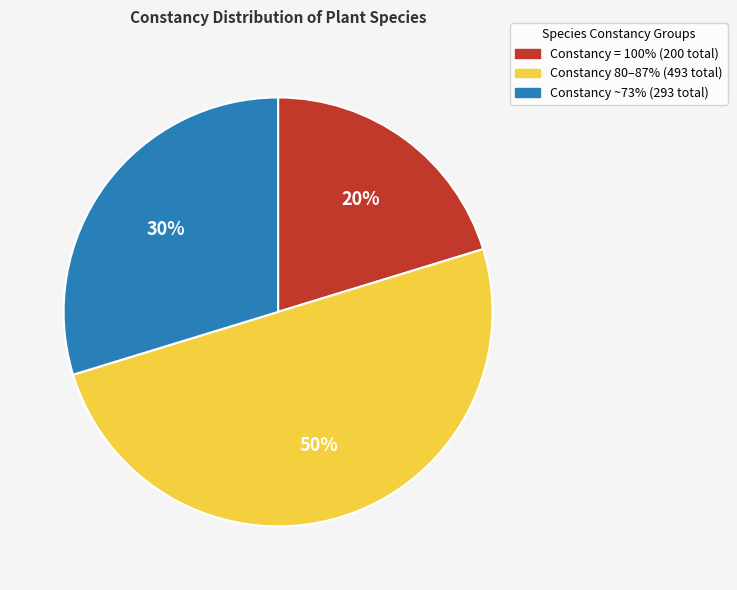

To the nearest percent, what is the difference between the largest and smallest slice percentages?

30%